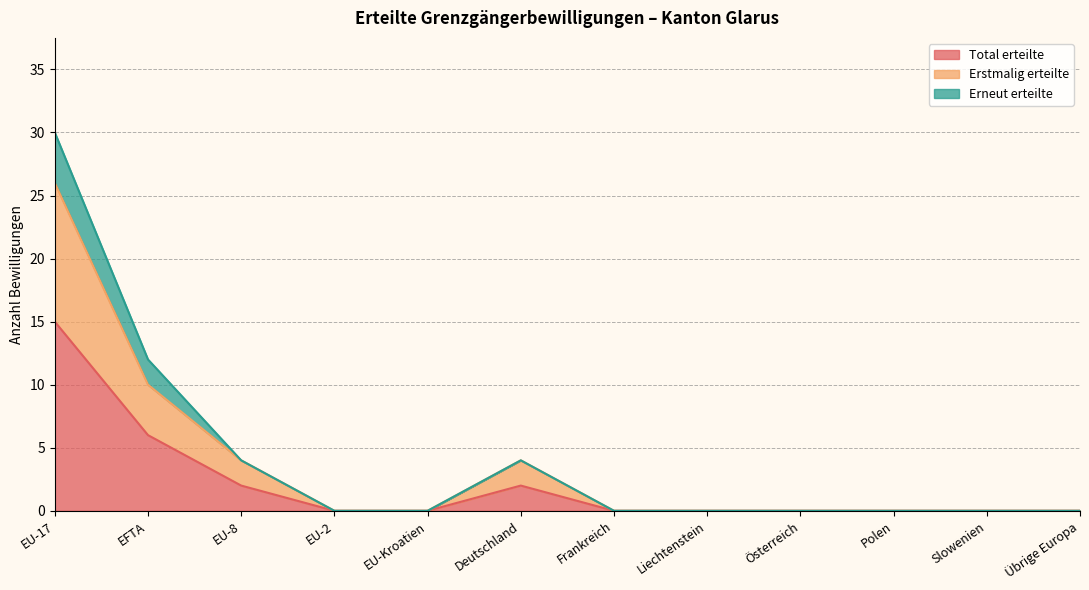

At which label does Total erteilte reach its peak?

EU-17